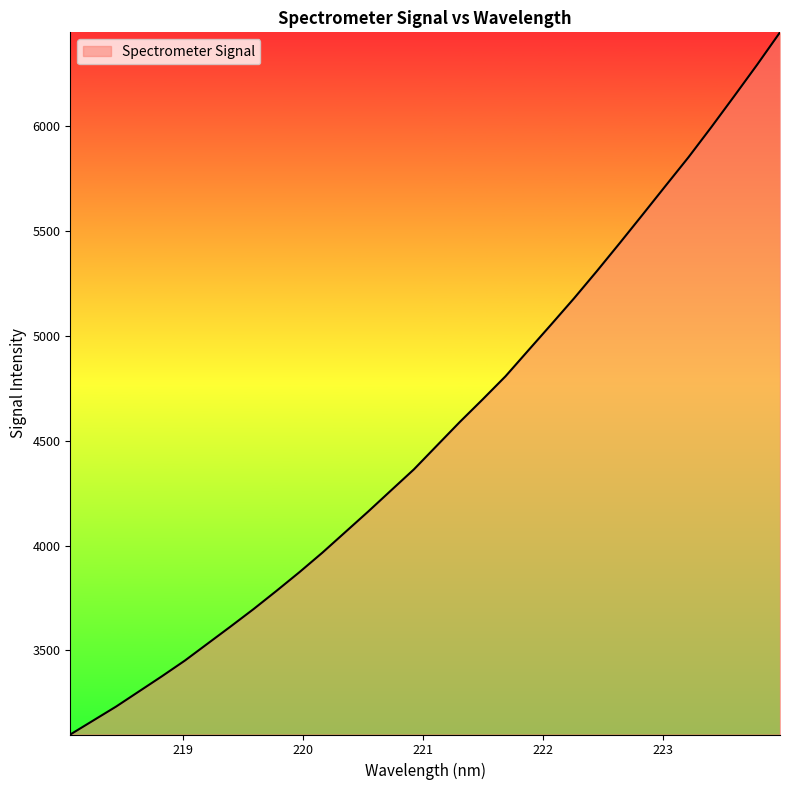

What is the minimum value shown in the chart?

3099.4